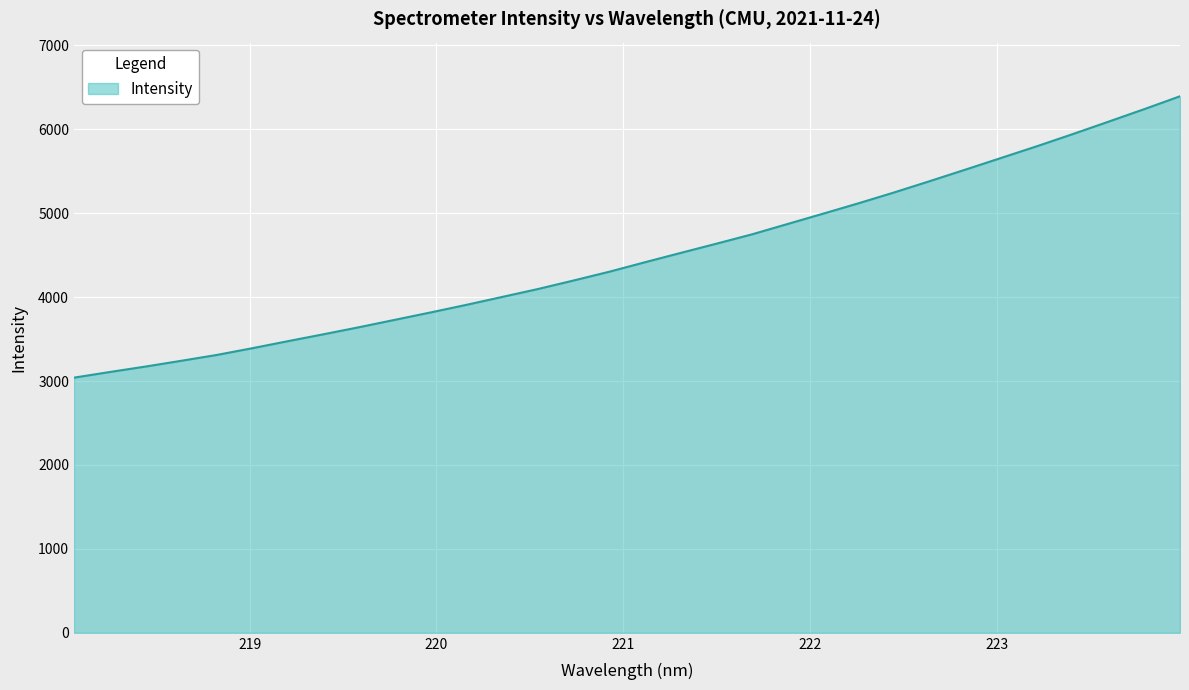

What is the difference between the maximum and second lowest values?

3285.3